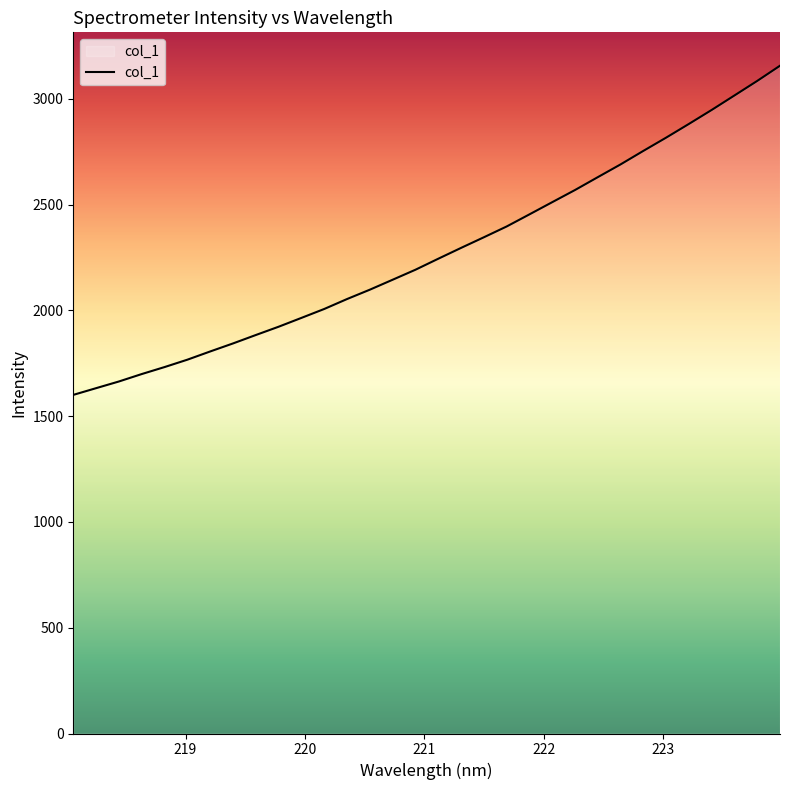

What is the maximum value shown in the chart?

3156.4